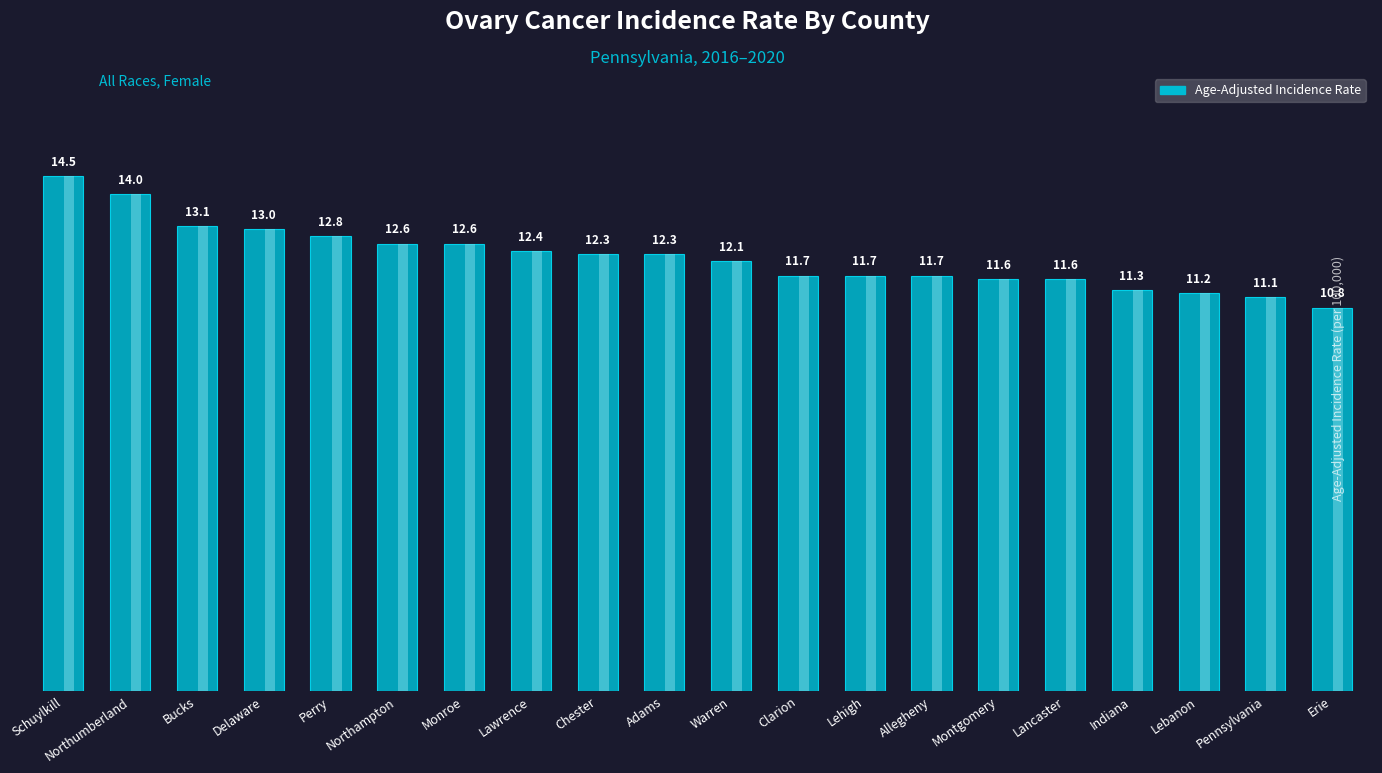

Which category has the lowest value across all series?

Erie